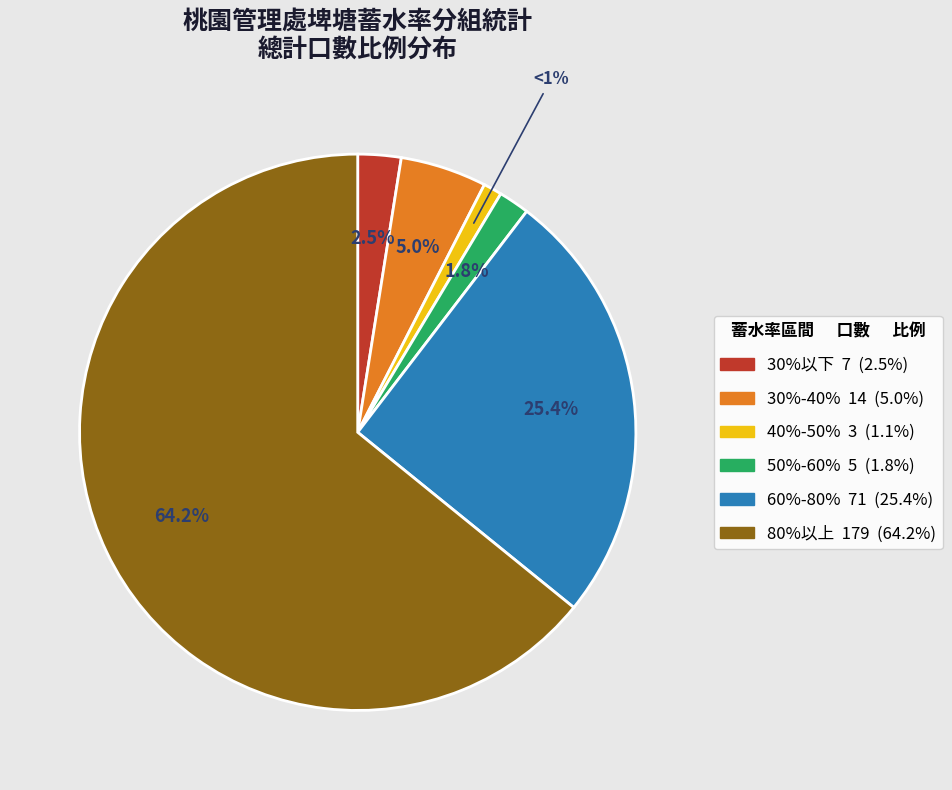

Is there a majority slice in this chart?

Yes